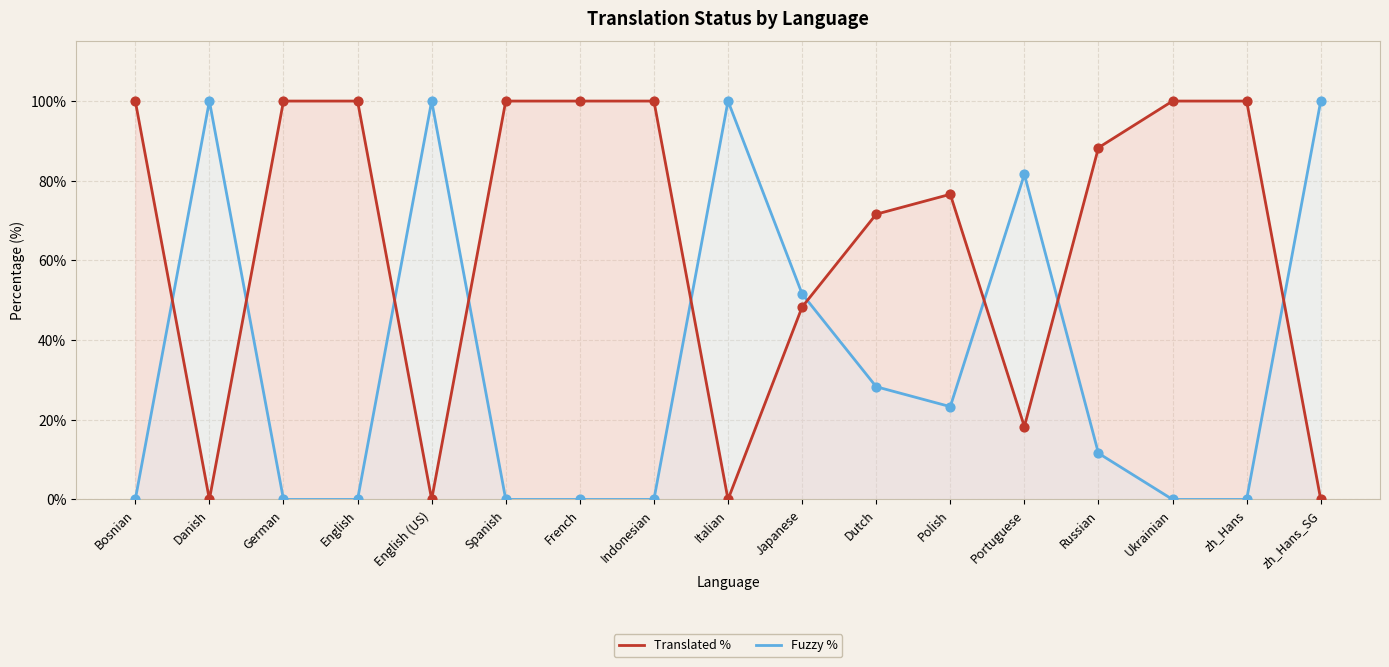

At how many categories does at least one series exceed 61?

16